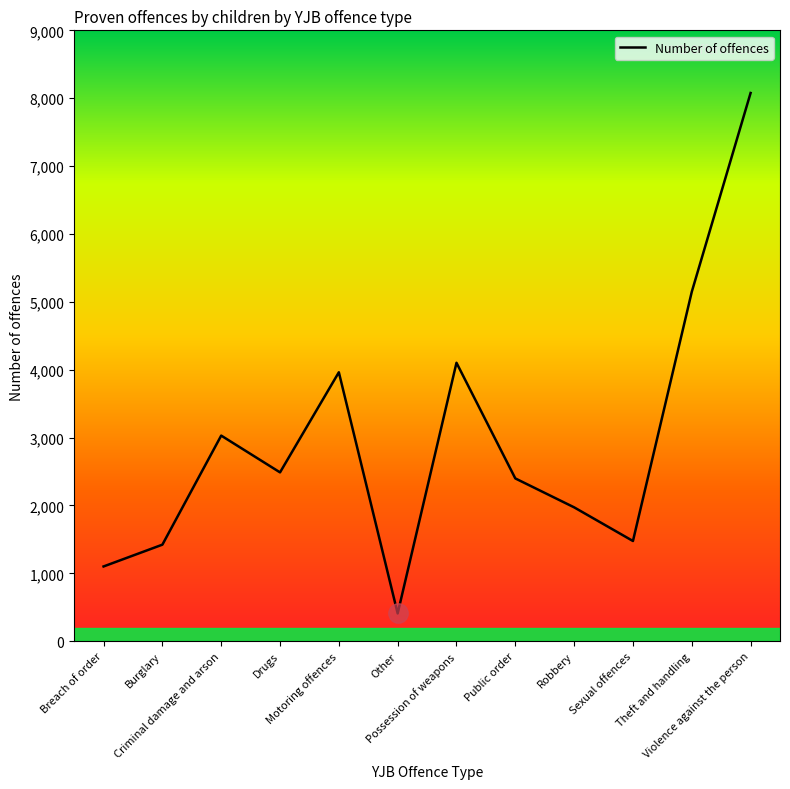

What is the ratio of the value at Possession of weapons to the value at Criminal damage and arson?

1.4